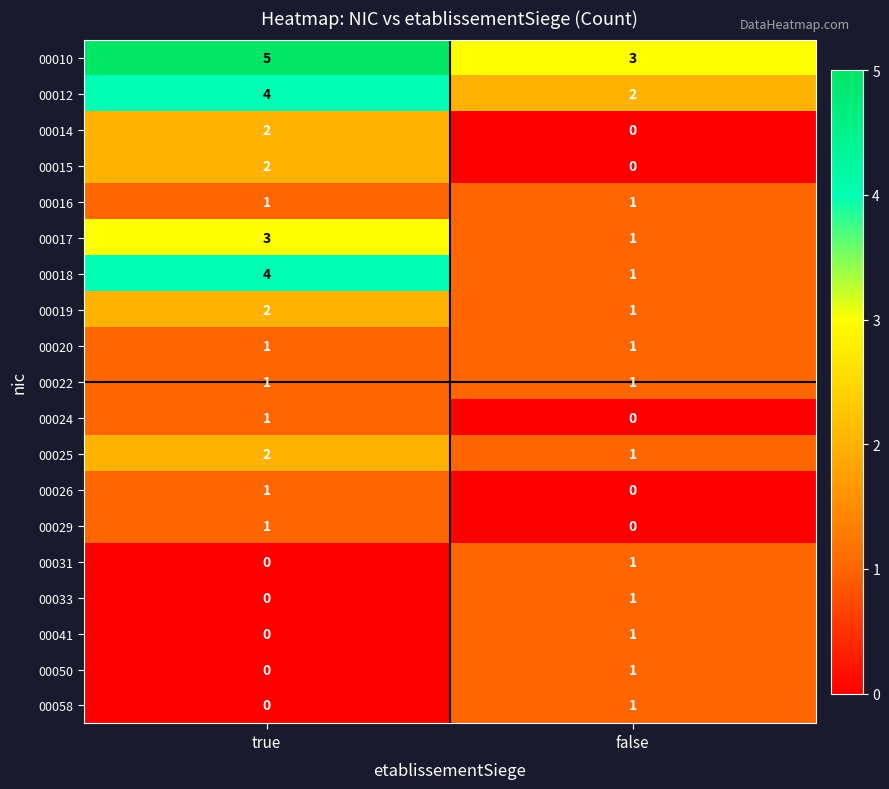

Between true and false, which series saw the biggest shift?

00018